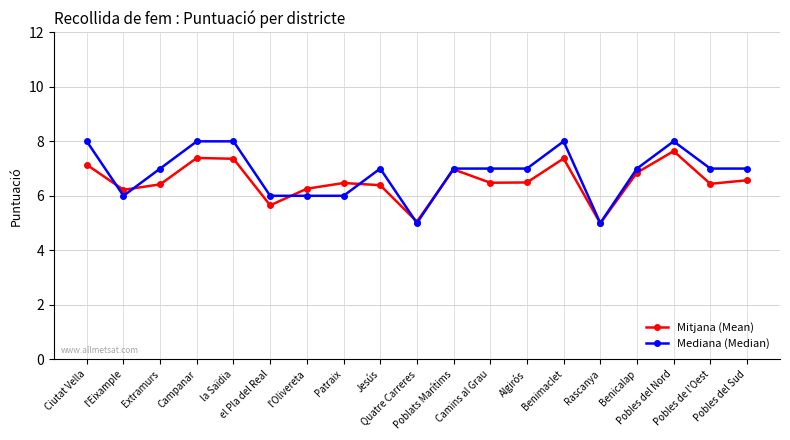

What is the difference between the highest and lowest values at Benimaclet?

0.6